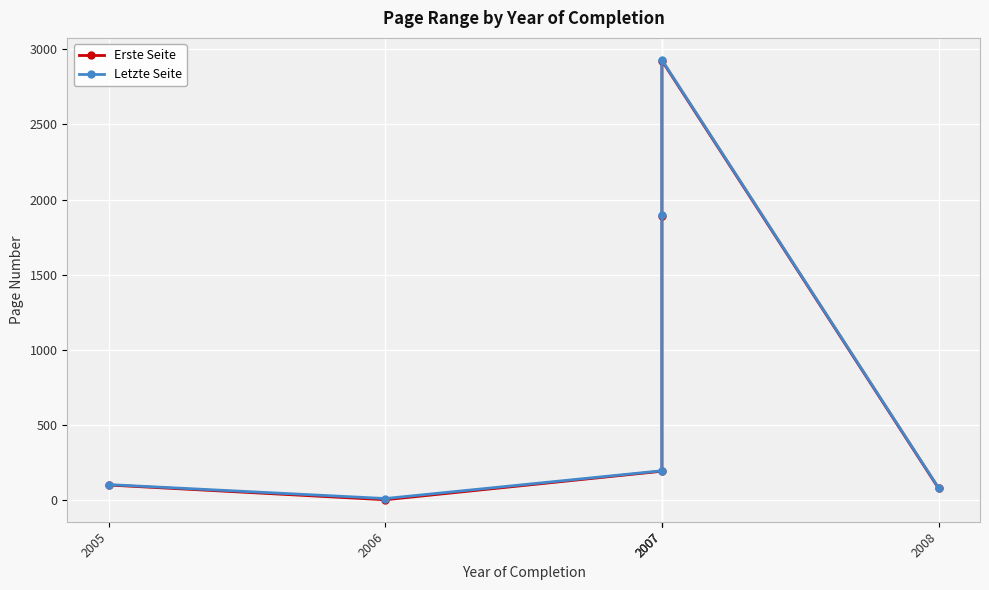

Rank the series at 2007 from lowest to highest value.

Erste Seite, Letzte Seite